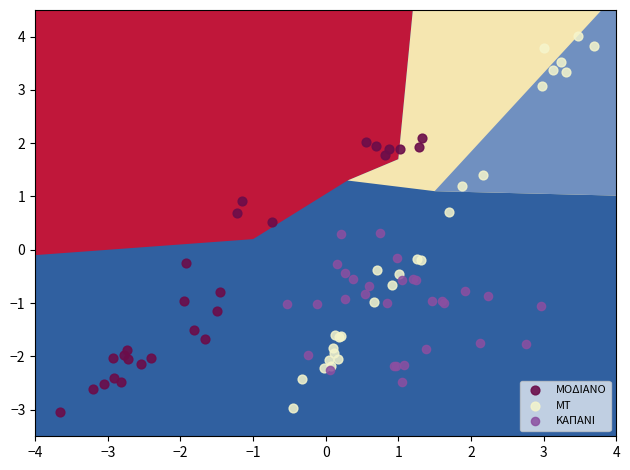

Which series contains the highest Y value?

ΜΤ